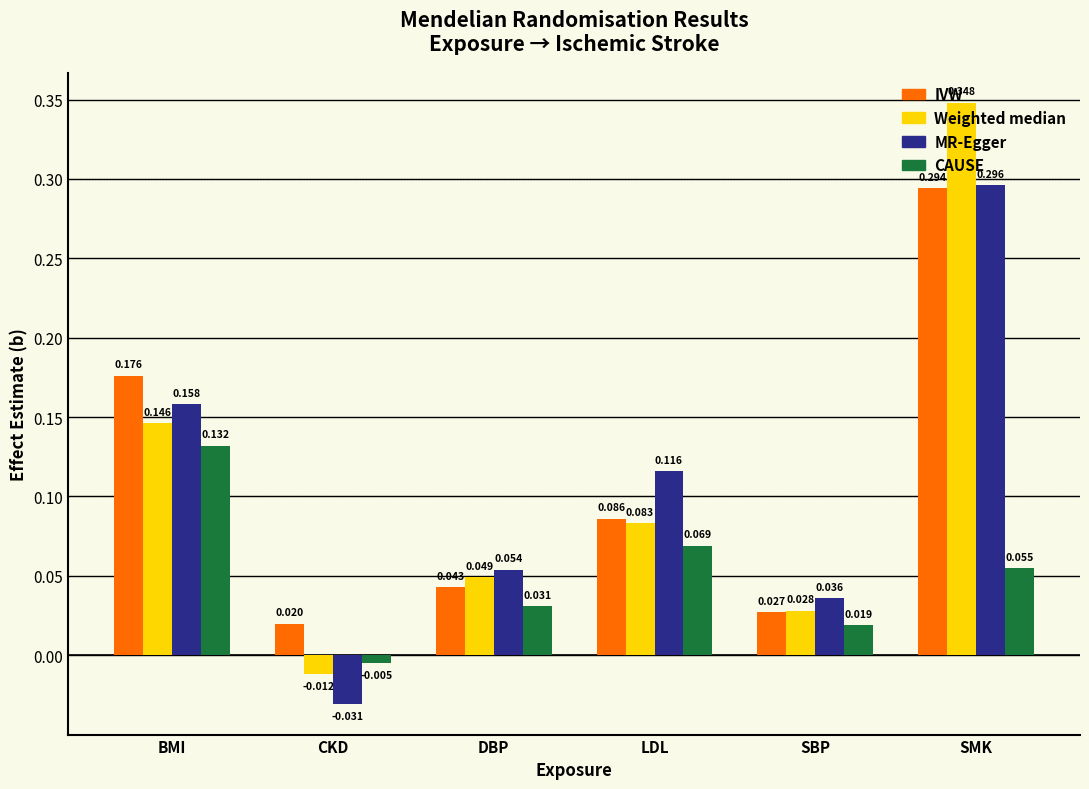

At which category is the sum across all series the highest?

SMK